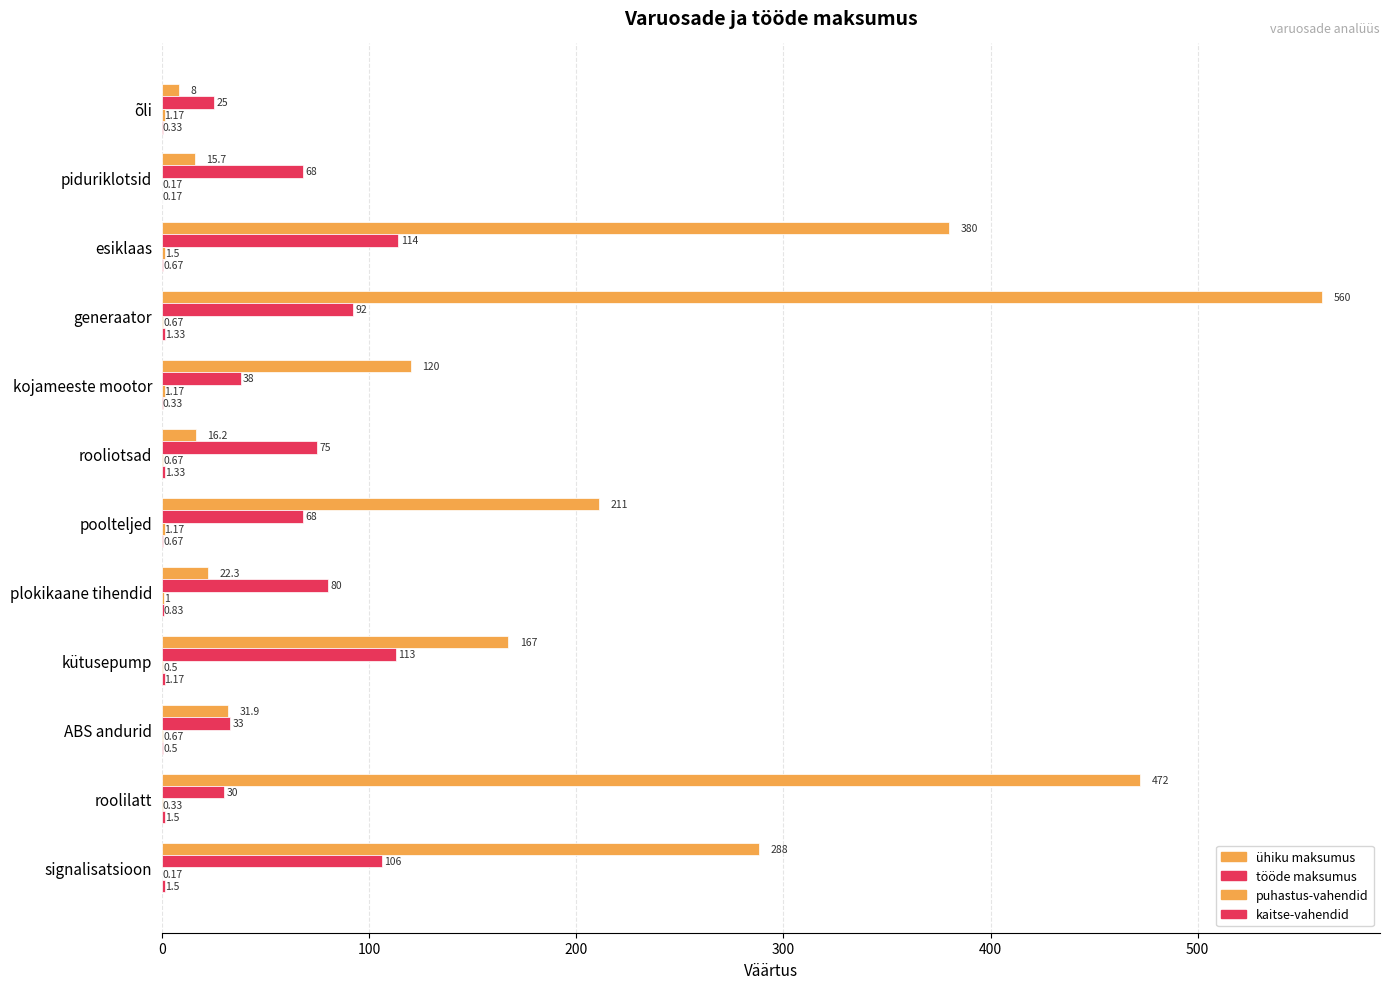

How many distinct data groups are displayed?

4